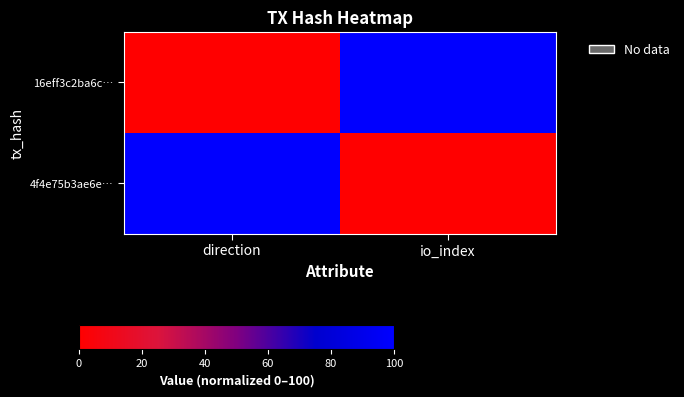

List the series in order of their peak value, lowest first.

16eff3c2ba6c…, 4f4e75b3ae6e…